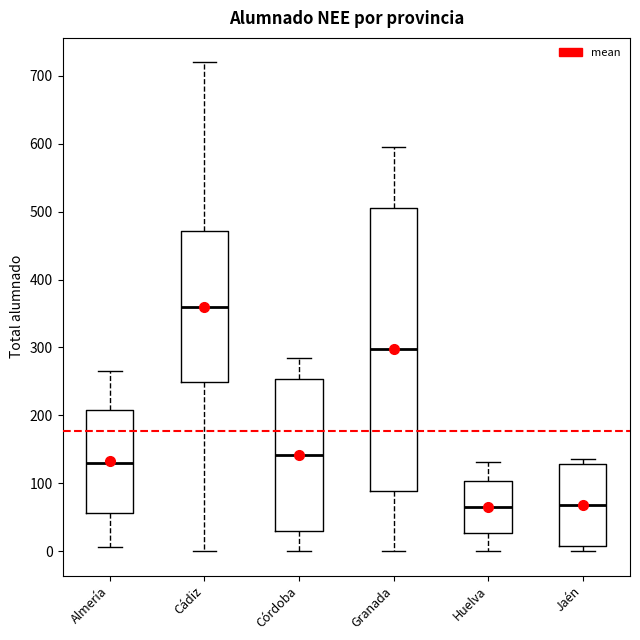

Which box has the highest median line?

Cádiz